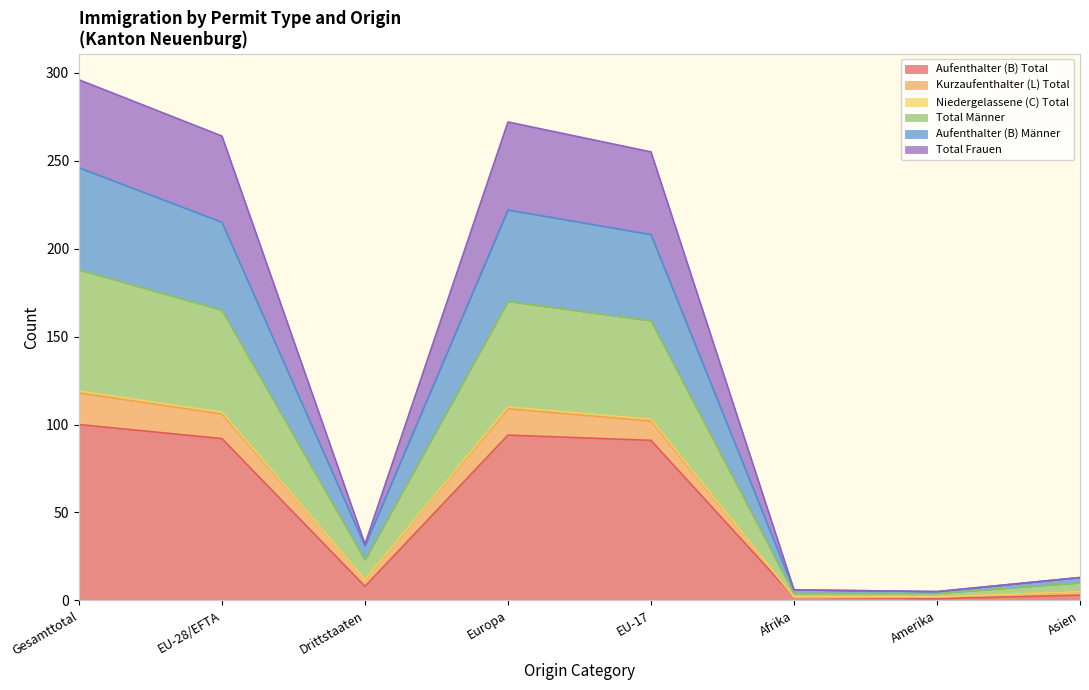

True or false: Aufenthalter (B) Total has a value of 154 at EU-17.

False